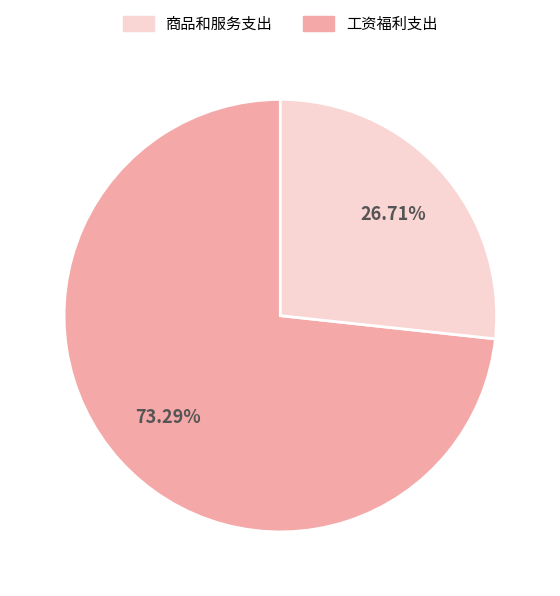

Does any single category account for the majority?

Yes